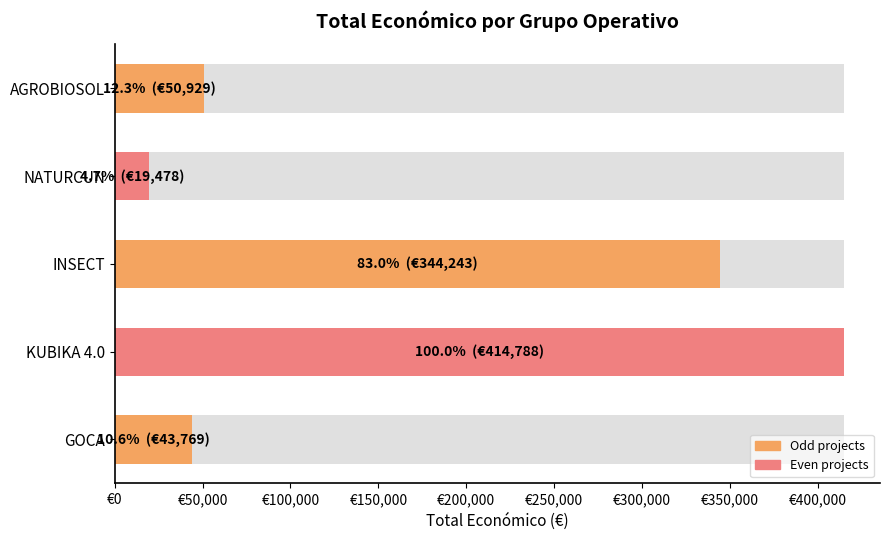

The value at INSECT is 175961. True or false?

False